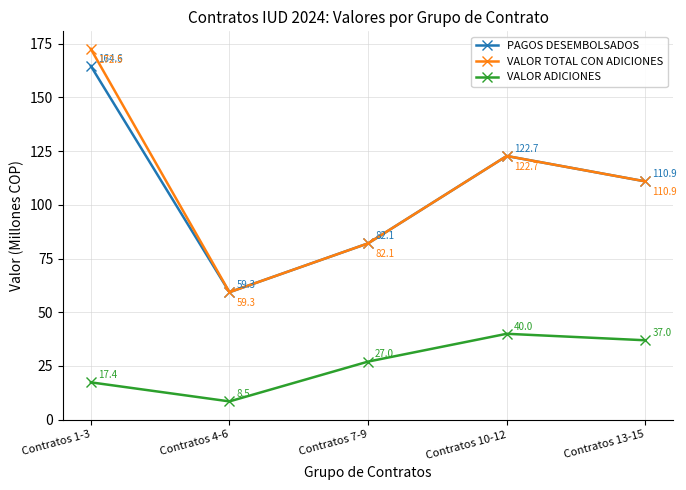

True or false: VALOR TOTAL CON ADICIONES and VALOR ADICIONES intersect in this chart.

False